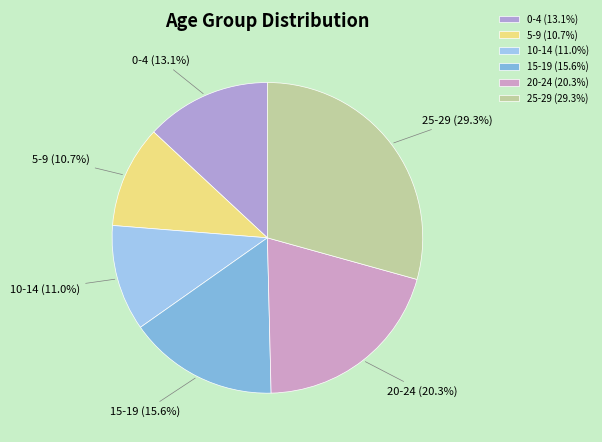

To the nearest percent, what percentage of the pie is 0-4?

13%